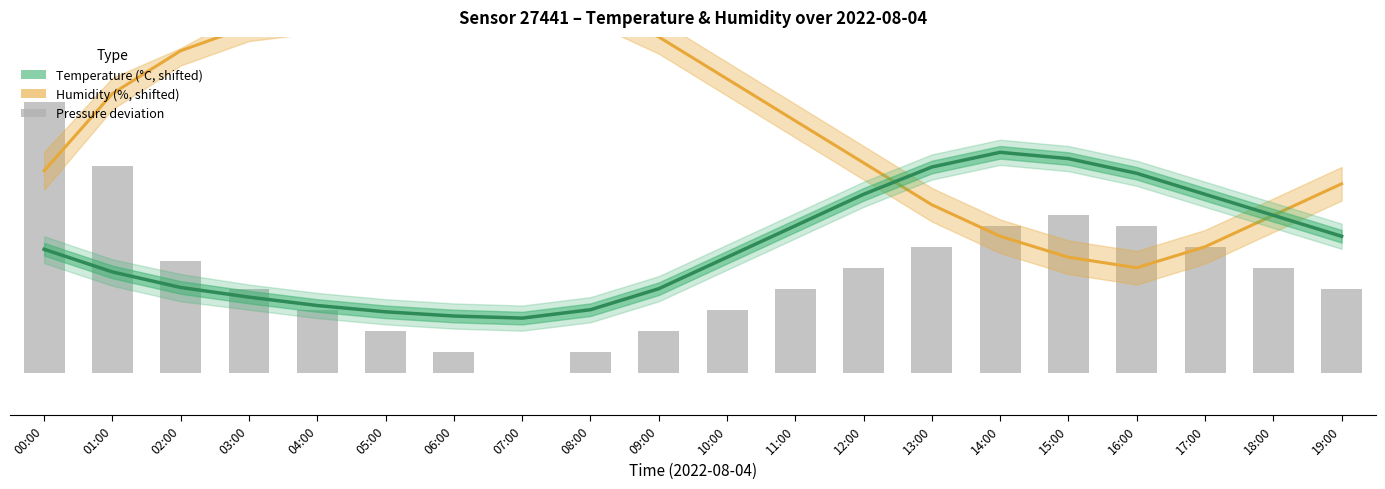

At which category does the chart reach its peak across all series?

07:00